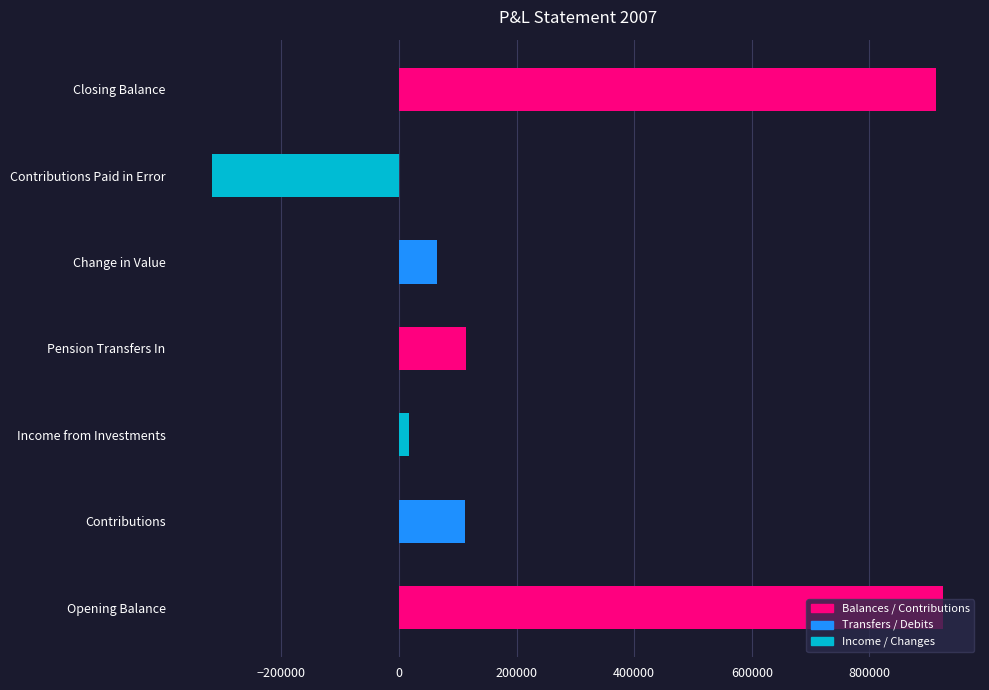

What is the change in value from Change in Value to Closing Balance?

+849938.8